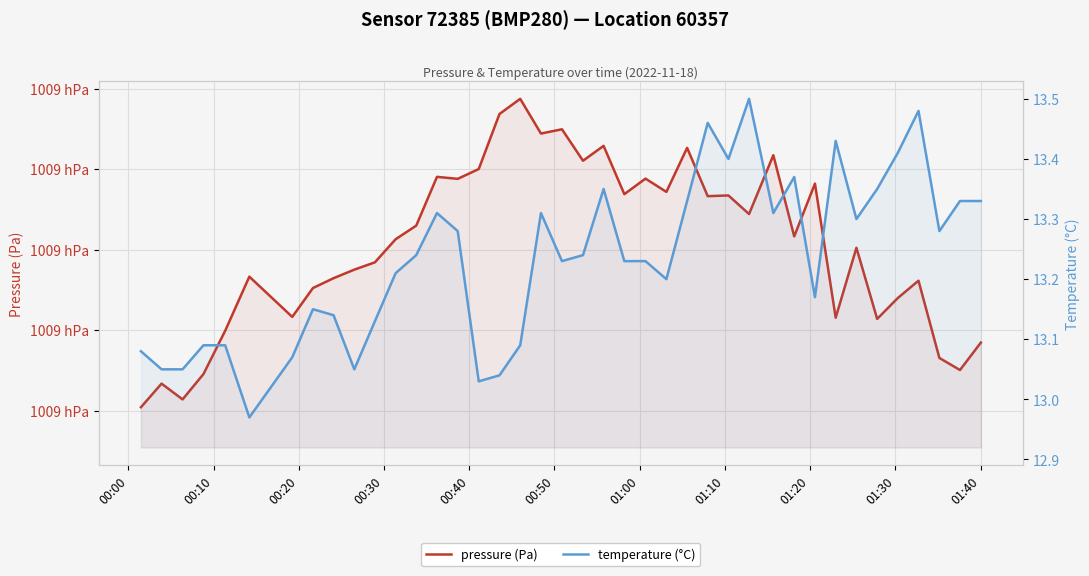

Which series has the largest total across all categories?

pressure (Pa)